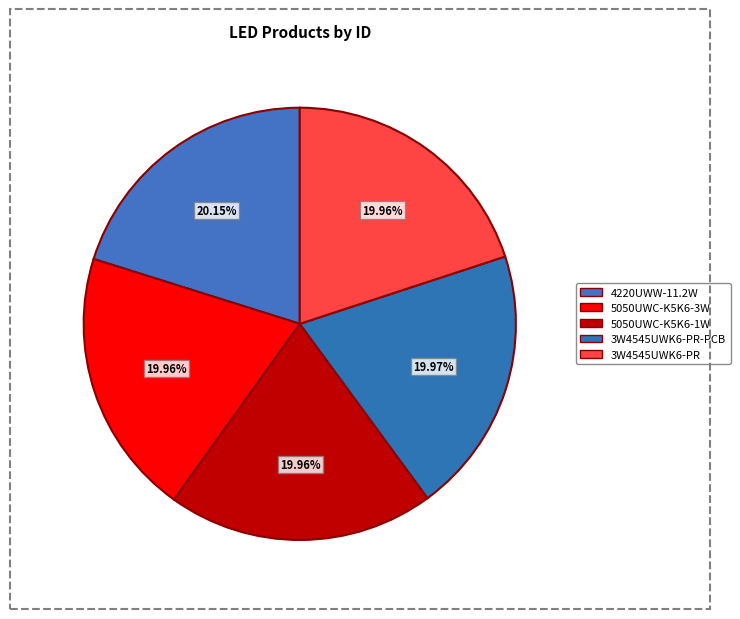

Count the number of slices in the pie.

5